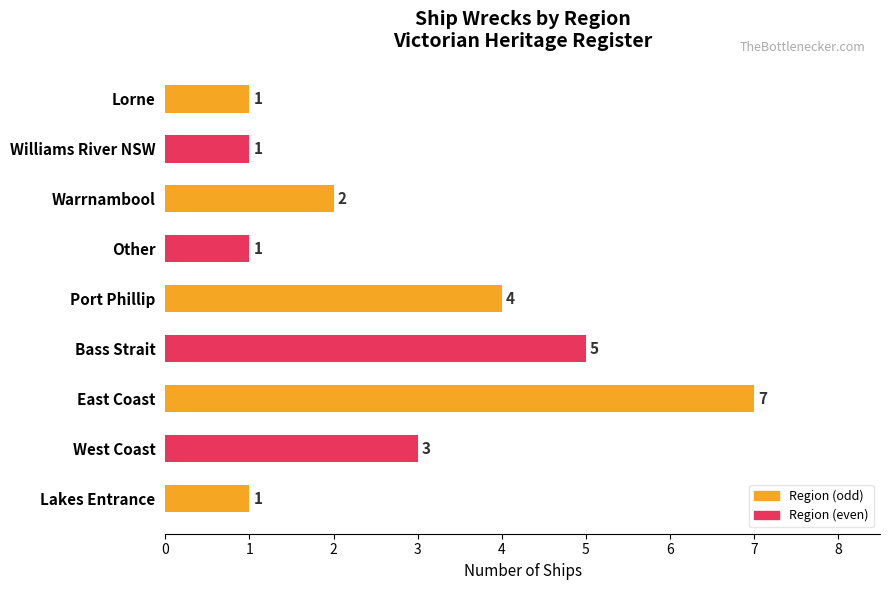

The value at Other is 1. True or false?

True